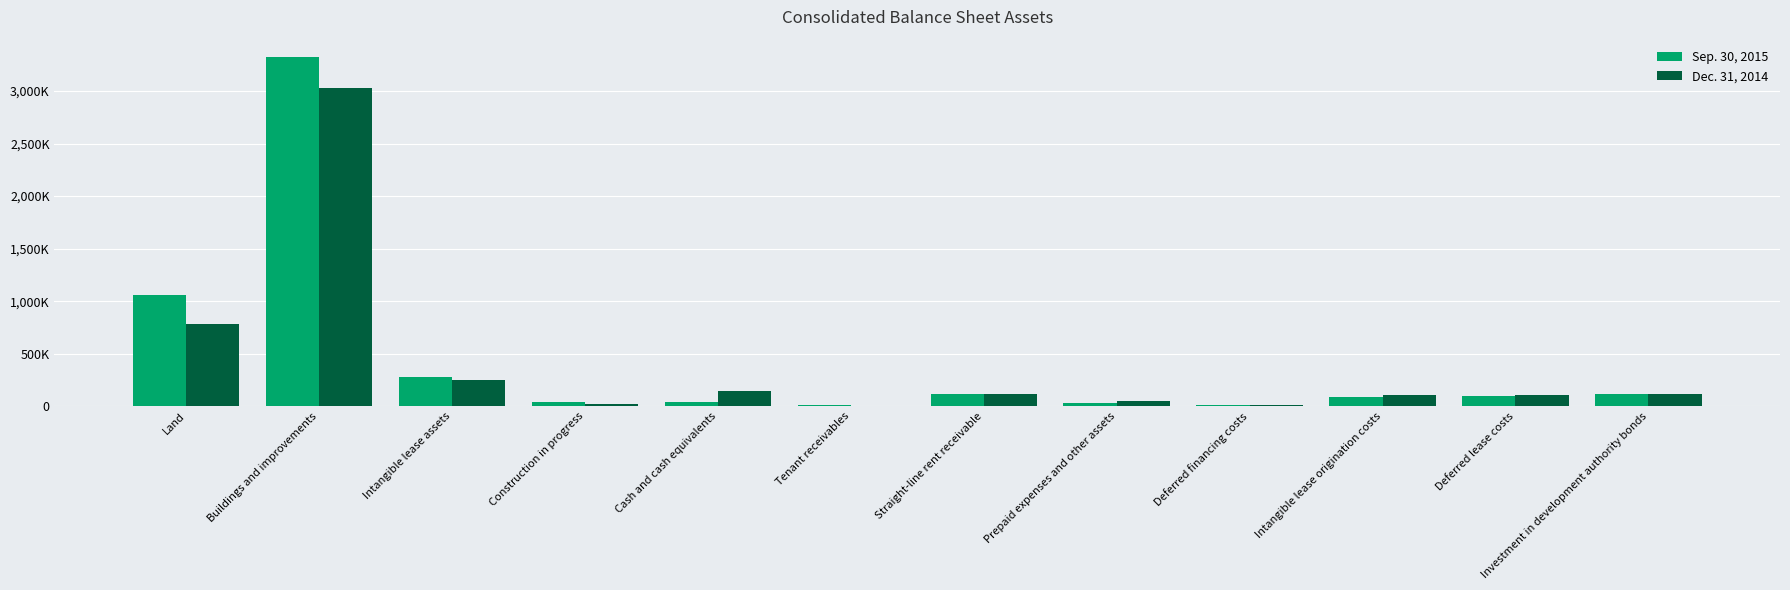

At which category does the chart reach its peak across all series?

Buildings and improvements